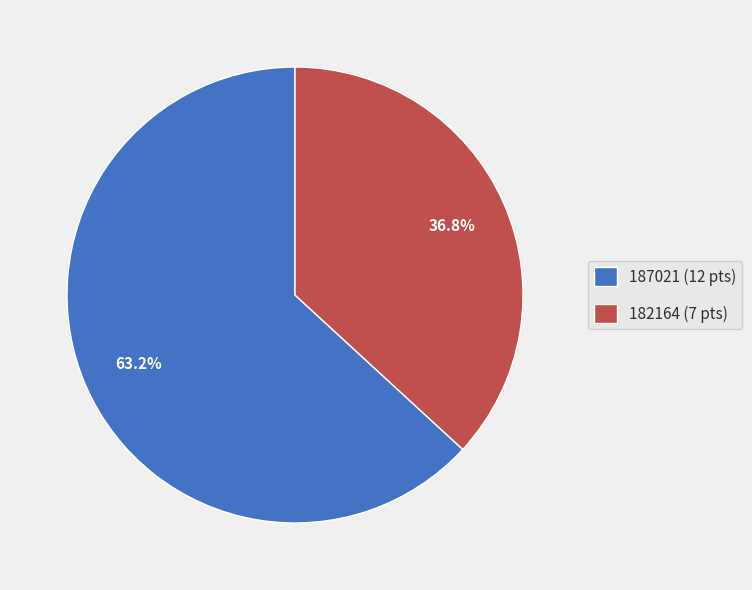

Is it true that 182164 is 30% of the pie?

False